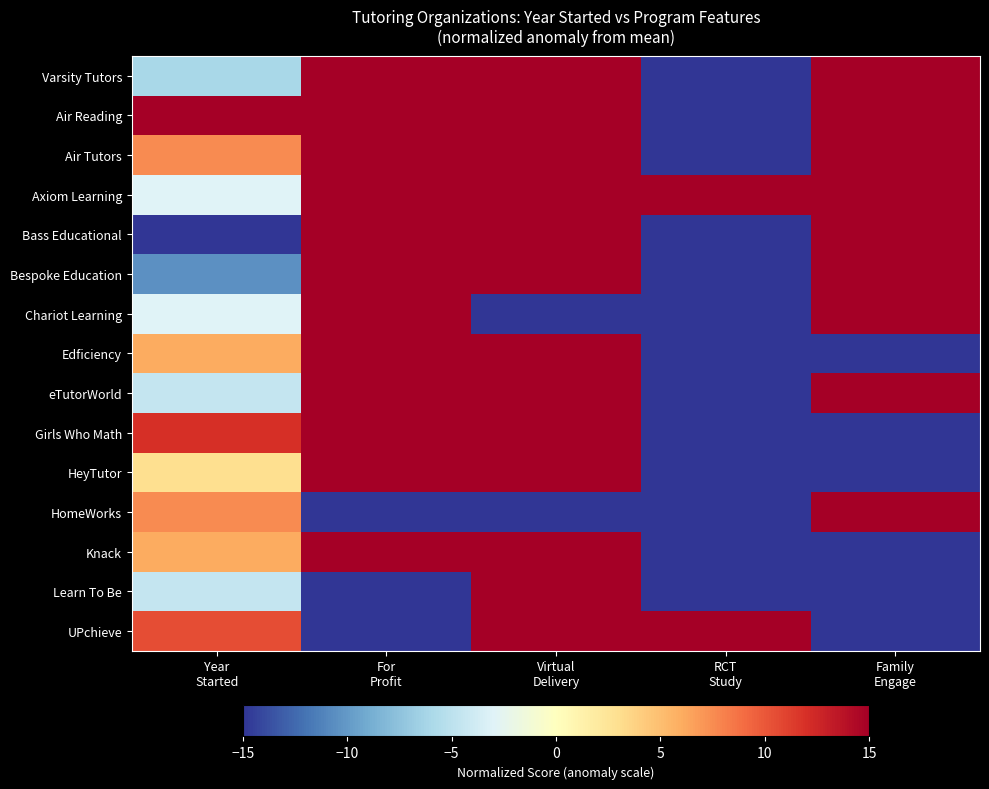

Which label corresponds to the largest value in the chart?

For
Profit